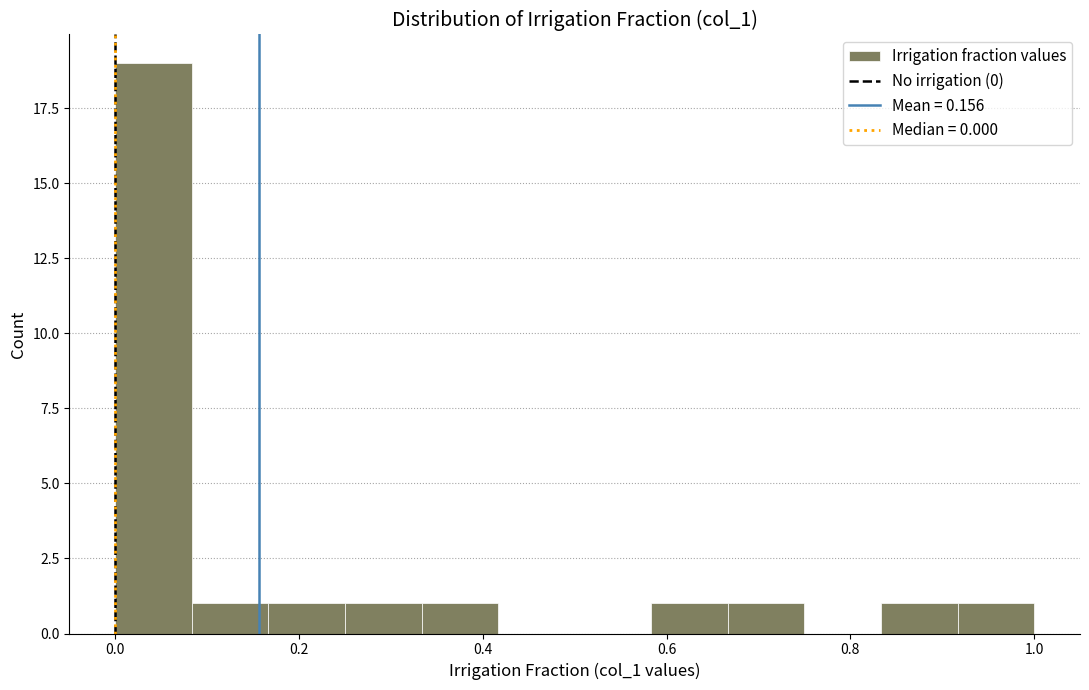

Reading left to right, list every bar in this chart as the range it spans on the x-axis followed by its height. Neither the bar edges nor the heights are printed on the chart, so give them approximately, as read against the axes.

0.00 to 0.08: 19
0.08 to 0.16: 1
0.16 to 0.26: 1
0.26 to 0.34: 1
0.34 to 0.42: 1
0.42 to 0.50: 0
0.50 to 0.58: 0
0.58 to 0.66: 1
0.66 to 0.76: 1
0.76 to 0.84: 0
0.84 to 0.92: 1
0.92 to 1.00: 1